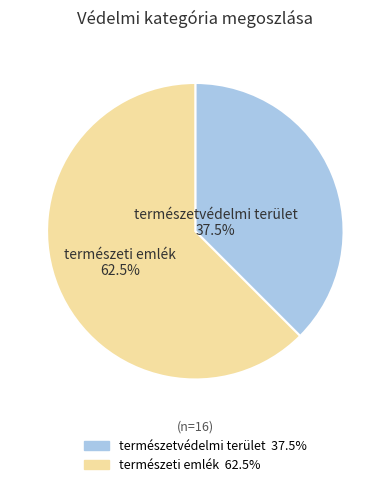

Between természeti emlék and természetvédelmi terület, which is larger?

természeti emlék